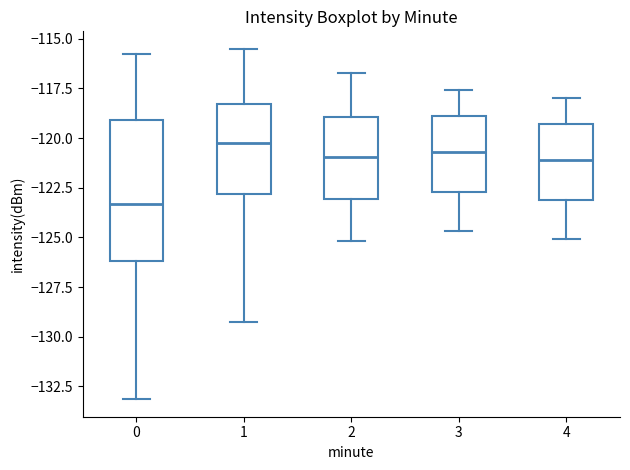

Comparing the boxes themselves (not the whiskers), which one is the tallest?

0